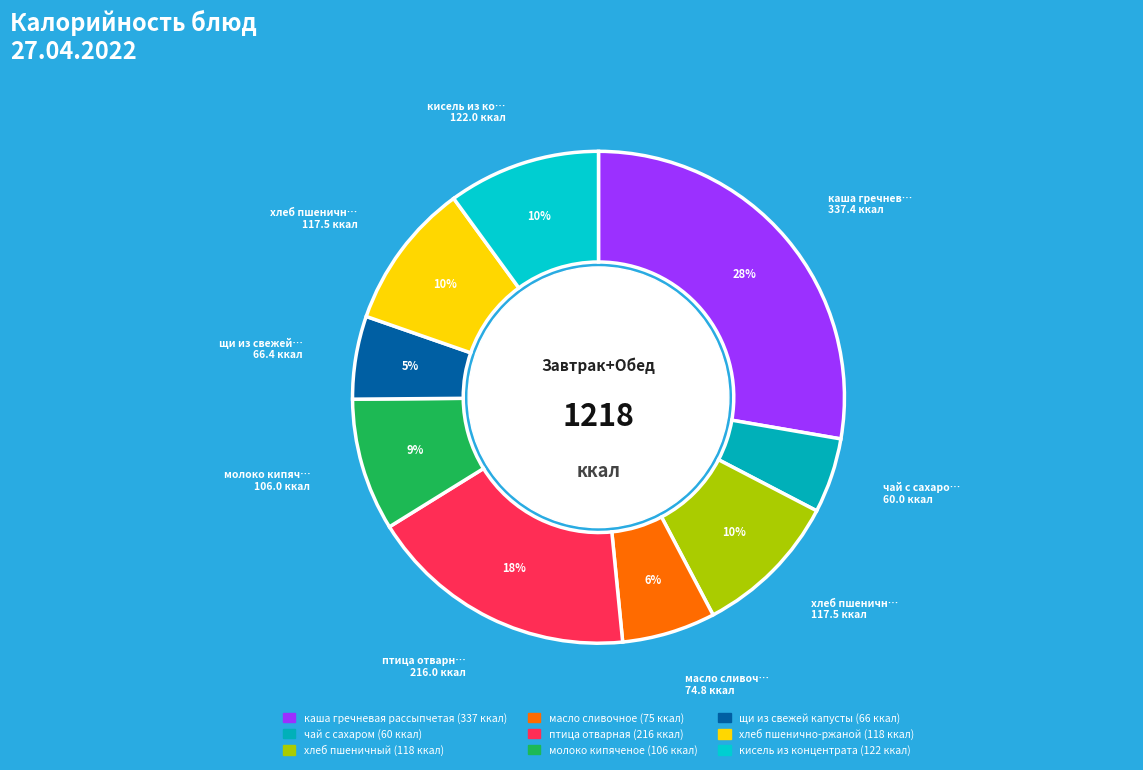

Is щи из свежей капусты the majority of the pie?

No